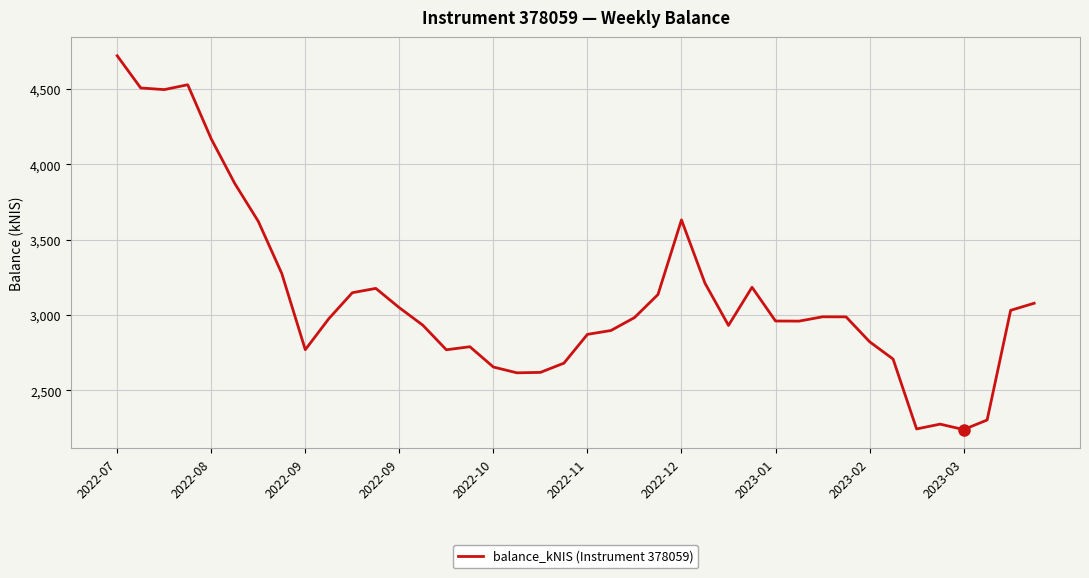

What is the minimum value shown in the chart?

2240.2